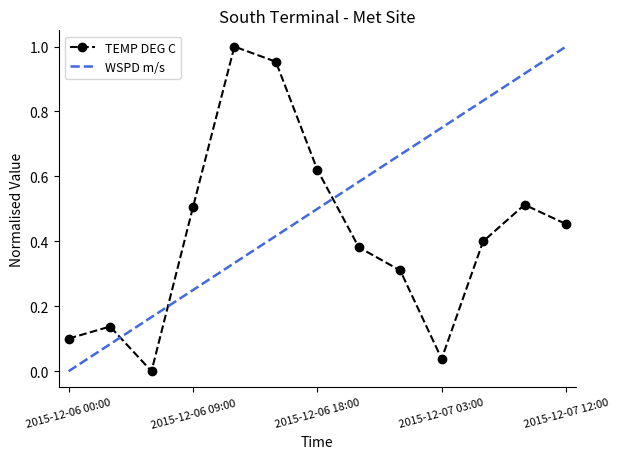

How many data points does each series have?

13